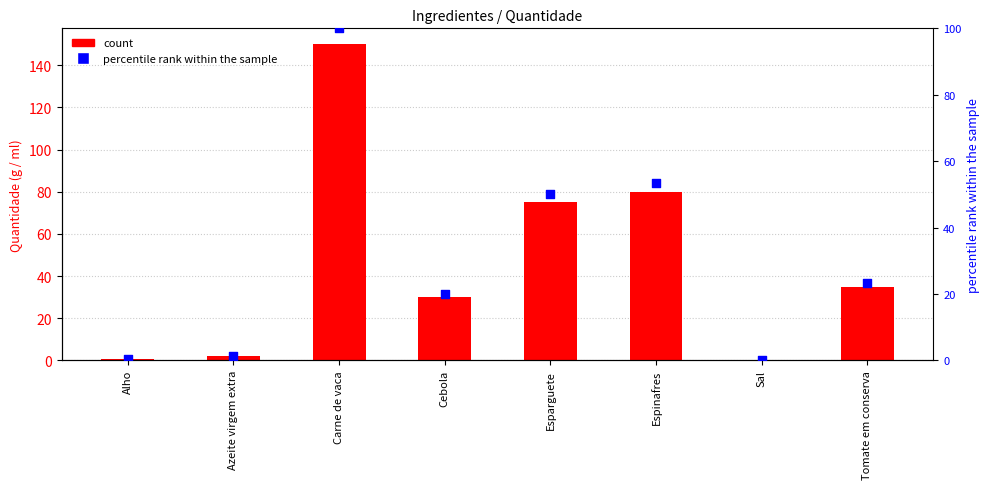

At how many categories does at least one series exceed 95?

1